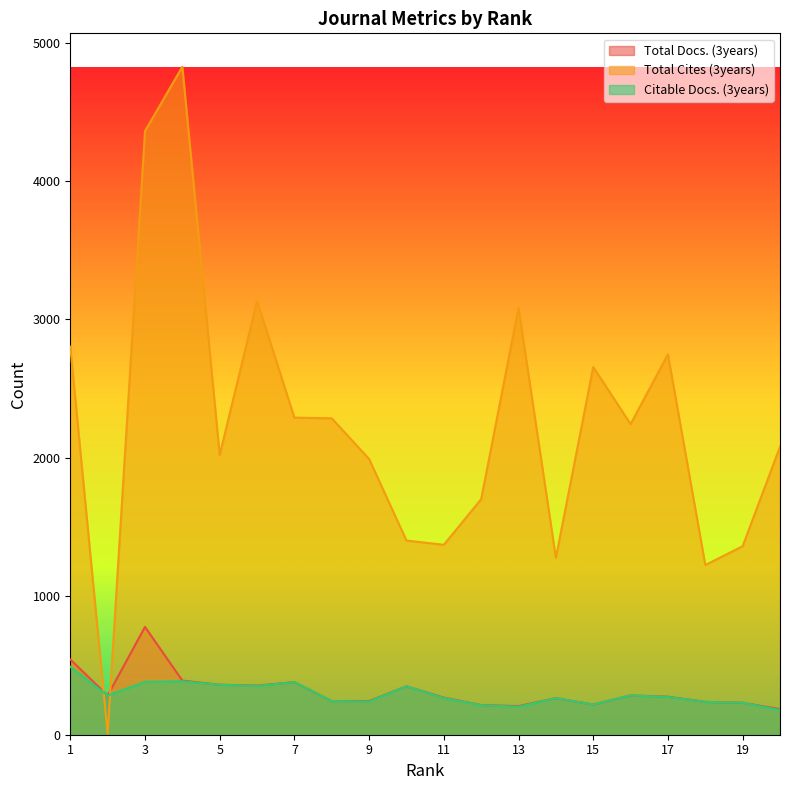

What is the value of the Total Docs. (3years) point at the 13th from the left?

207